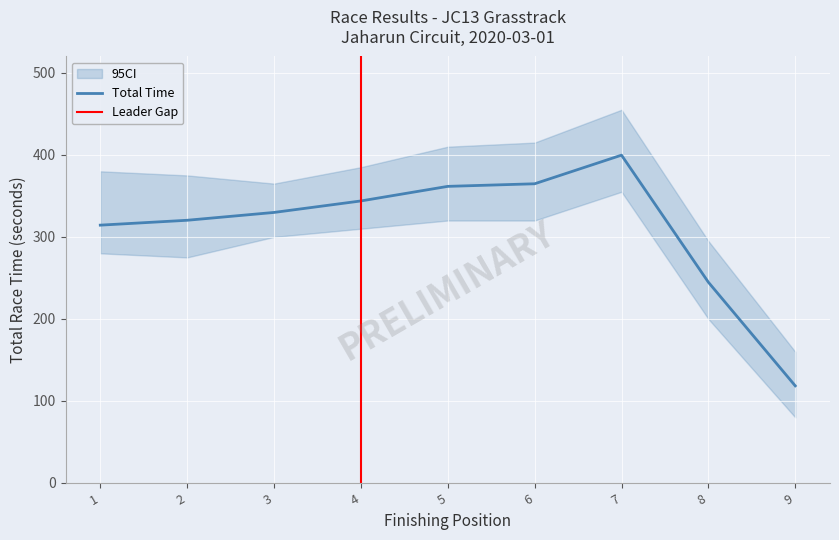

True or false: Total Laps and Total Time intersect in this chart.

False